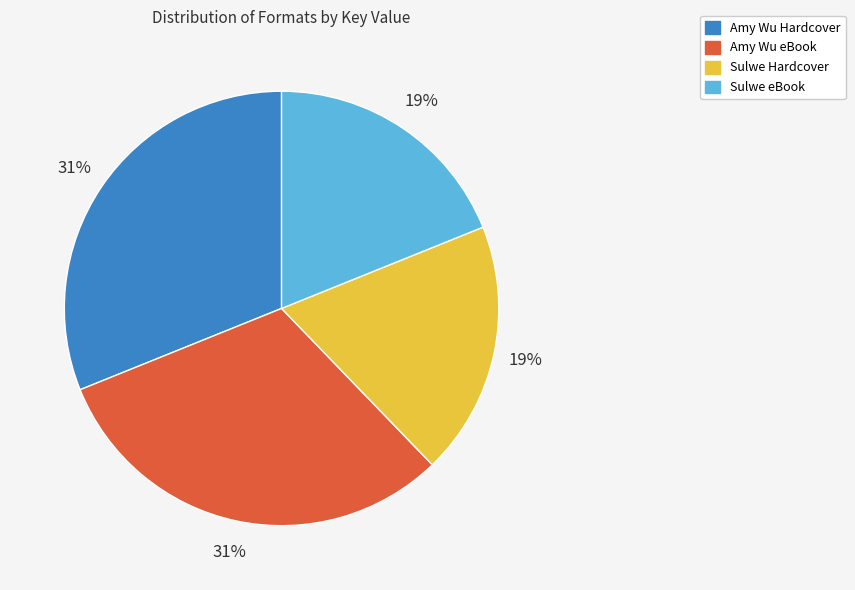

Between Amy Wu eBook and Sulwe Hardcover, which is larger?

Amy Wu eBook